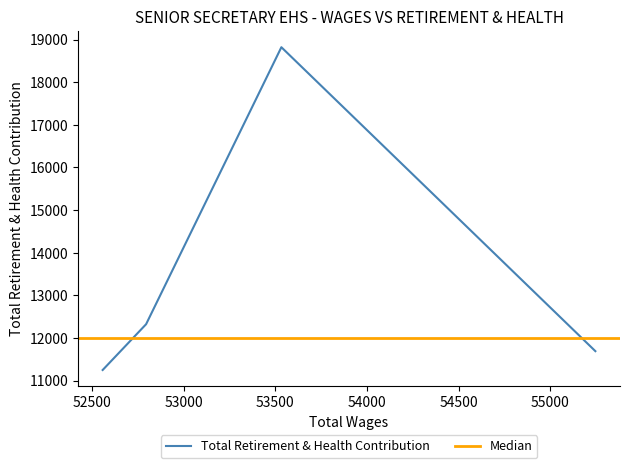

In Total Retirement & Health Contribution, how many points are higher than both neighbors (excluding endpoints)?

1